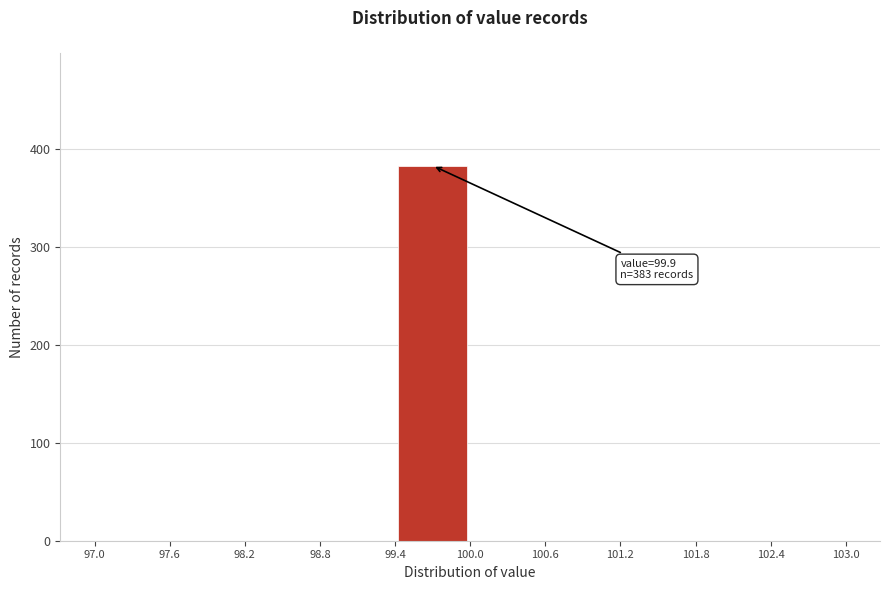

Over which range of the x-axis is the bar tallest?

99.4 to 100.0